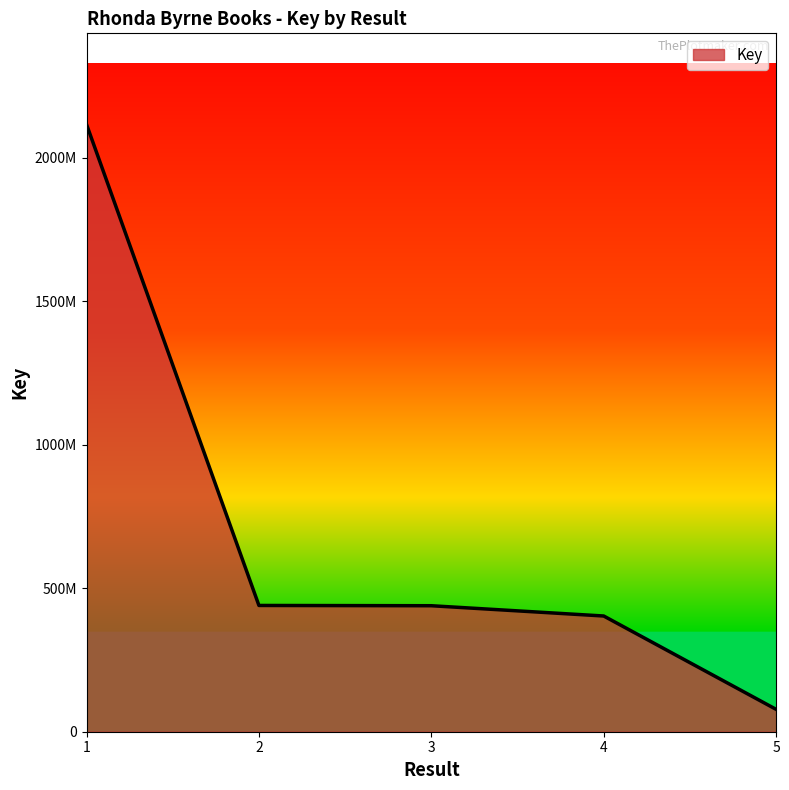

What is the maximum value shown in the chart?

2116415171